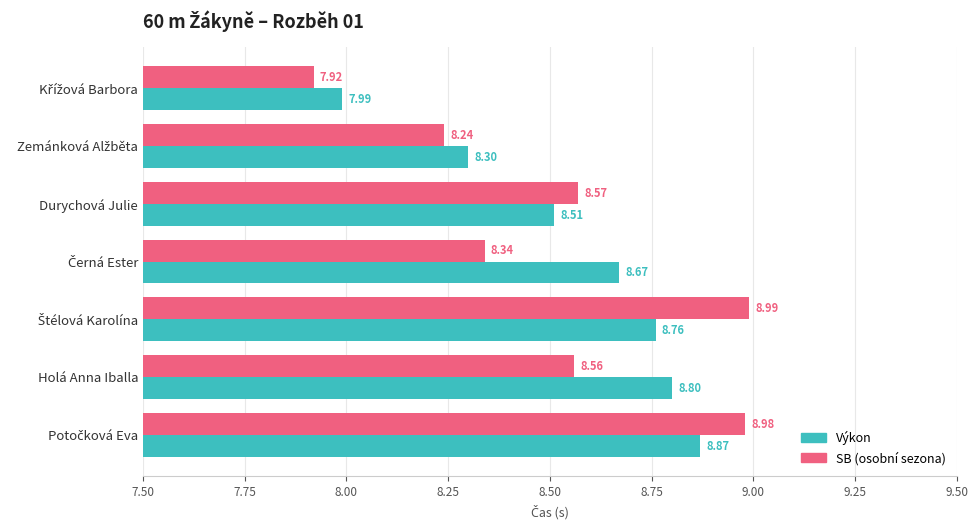

What is the total value across all series at Durychová Julie?

17.1